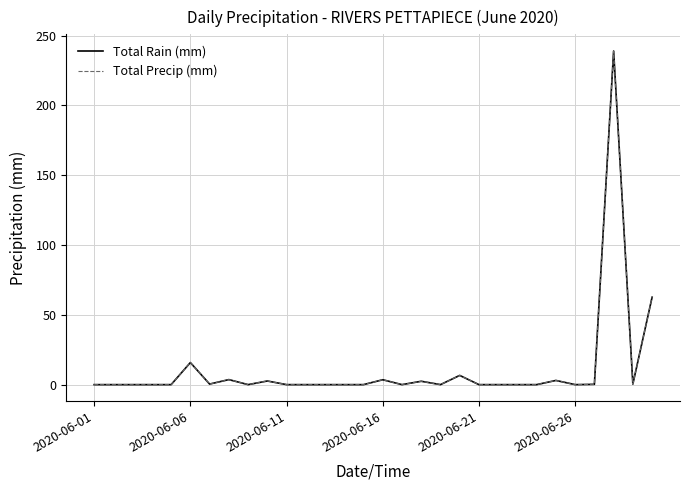

Does the chart have visible grid lines?

Yes